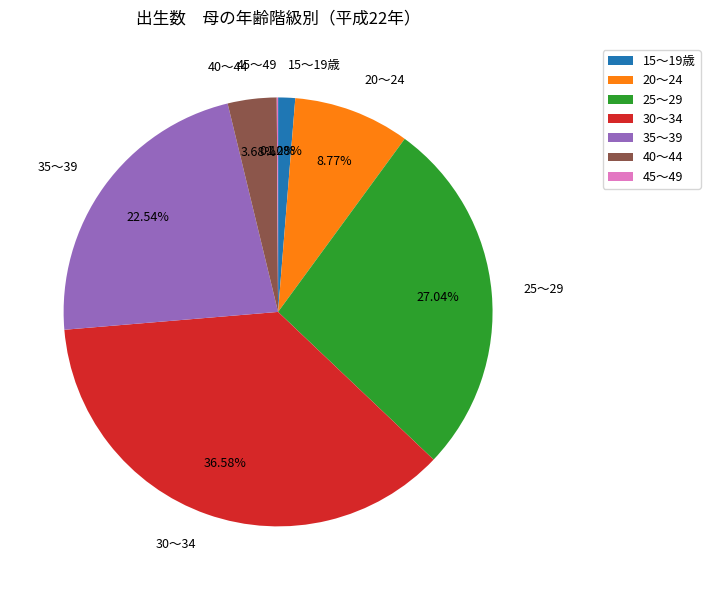

To the nearest percent, what percentage of the pie is 35～39?

23%